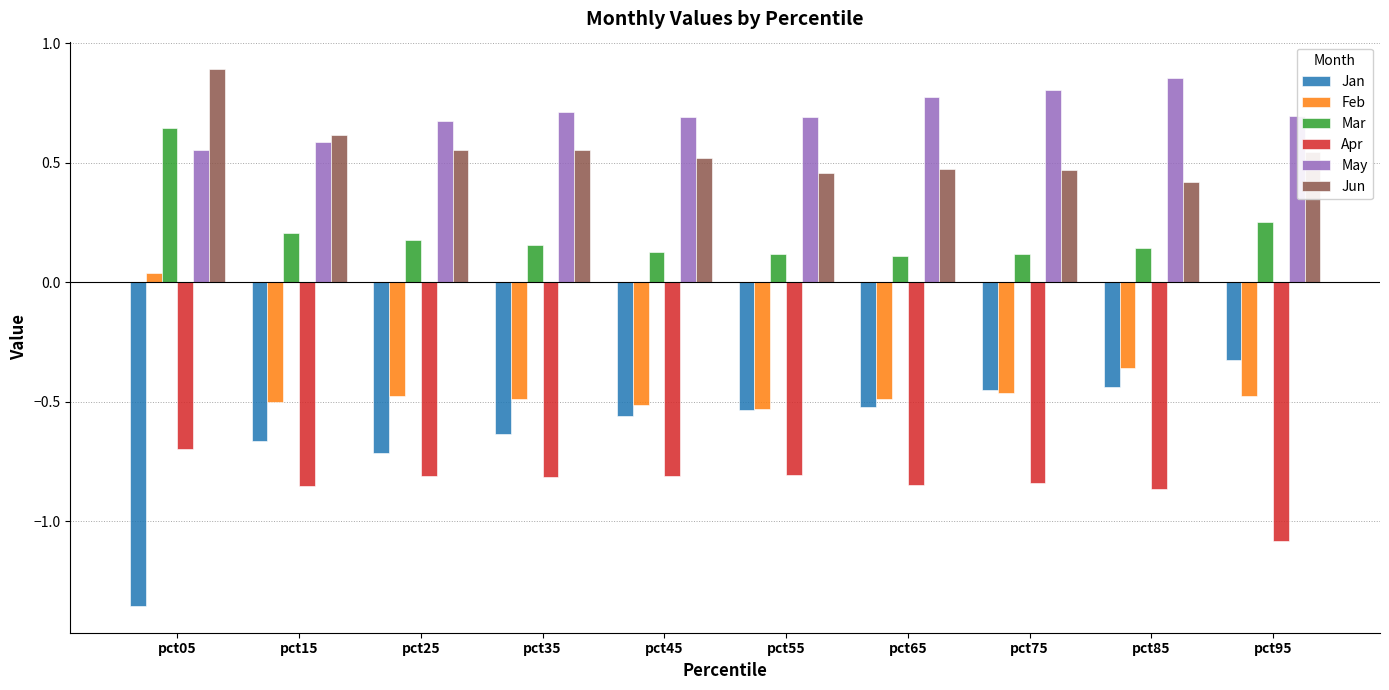

How many series are shown in this chart?

6